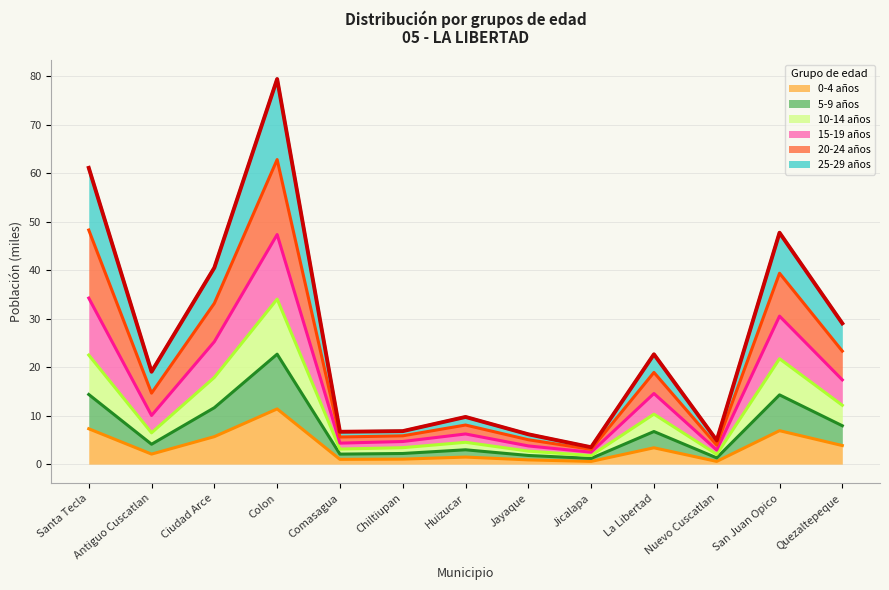

What is the total value across all series at Santa Tecla?

61.1